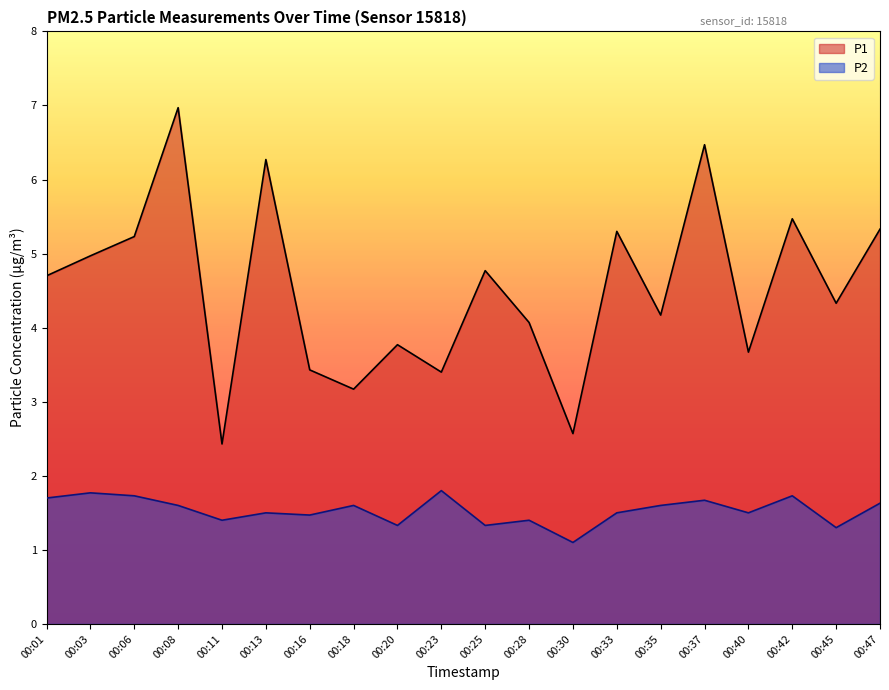

Which series has the largest total across all categories?

P1